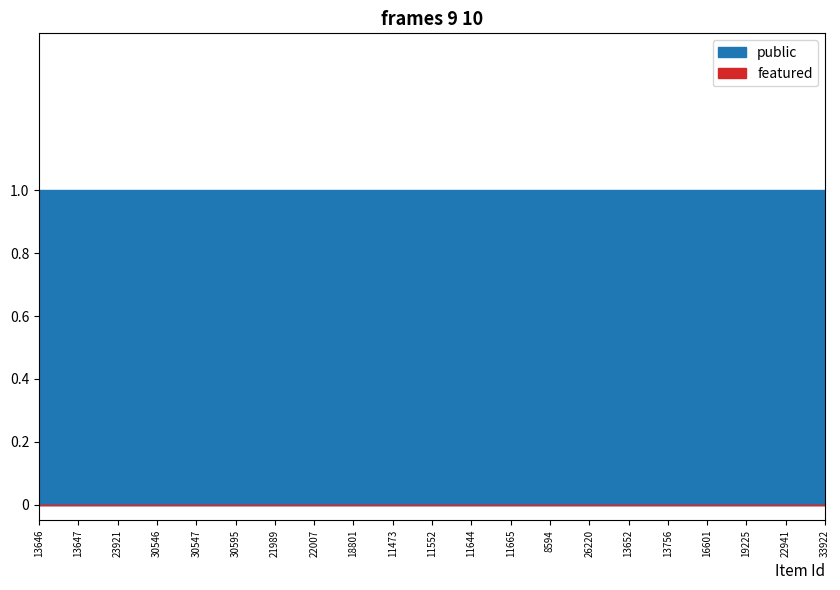

True or false: public and featured intersect in this chart.

False